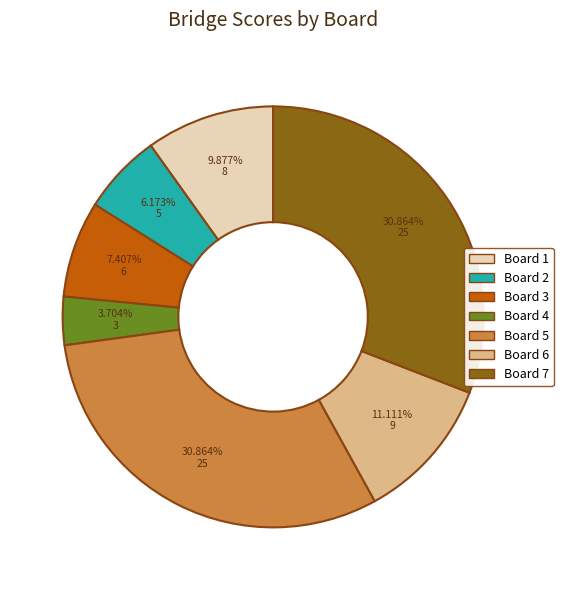

What is the ratio of the value at Board 7 to the value at Board 4?

8.3